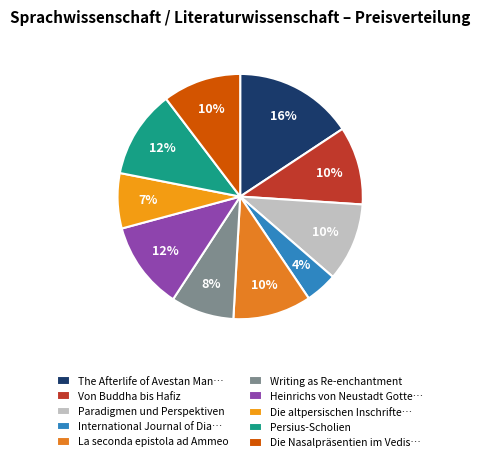

Count the number of slices in the pie.

10